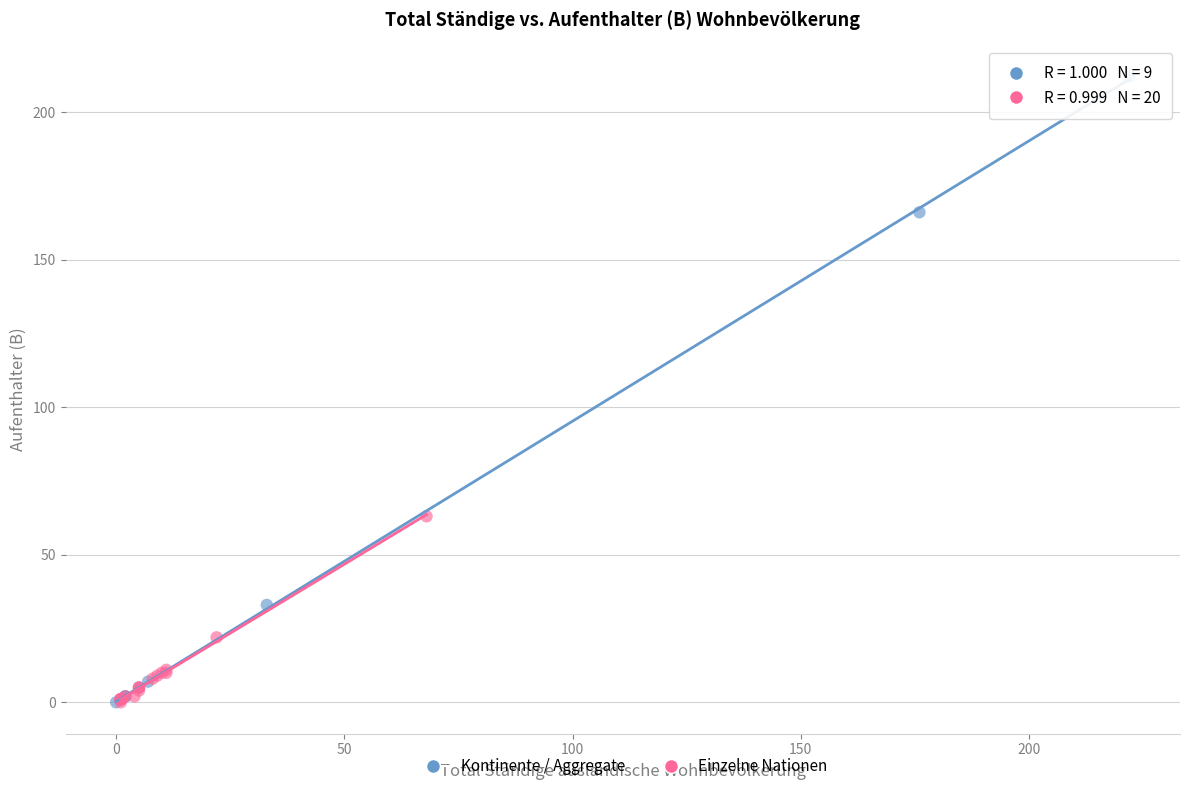

Which series contains the highest Y value?

Kontinente / Aggregate